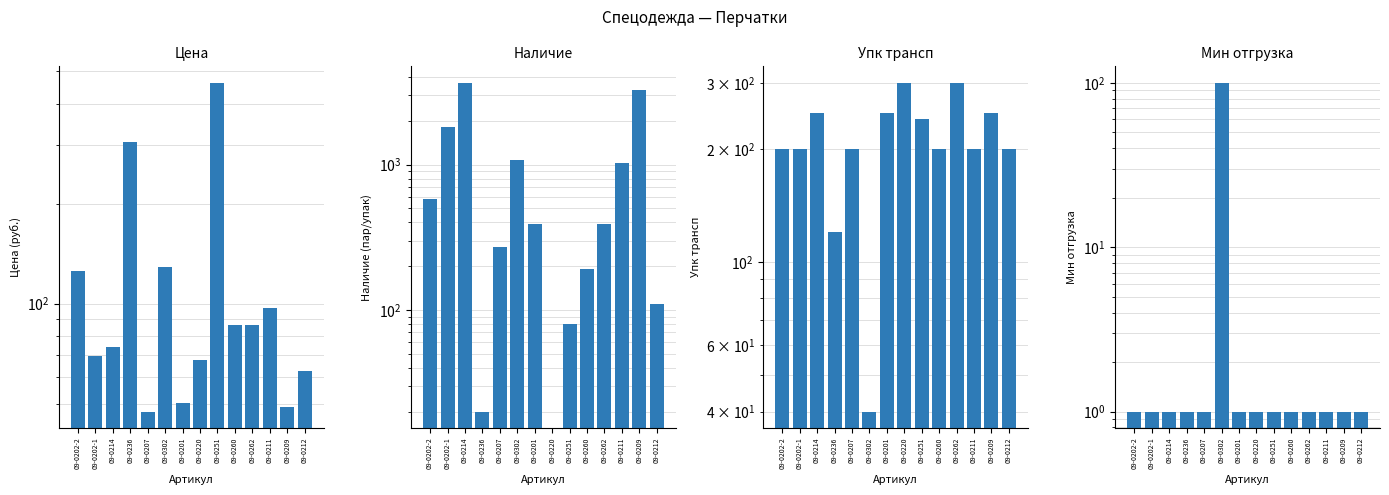

What is the value of the Наличие bar at the 5th from the left?

270.0